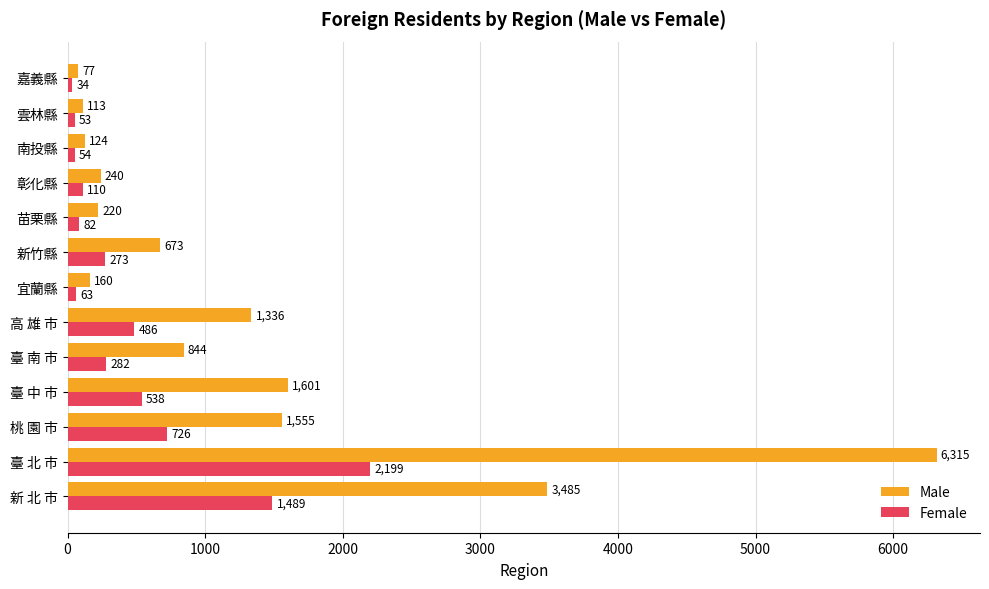

At how many categories does at least one series exceed 1649?

2